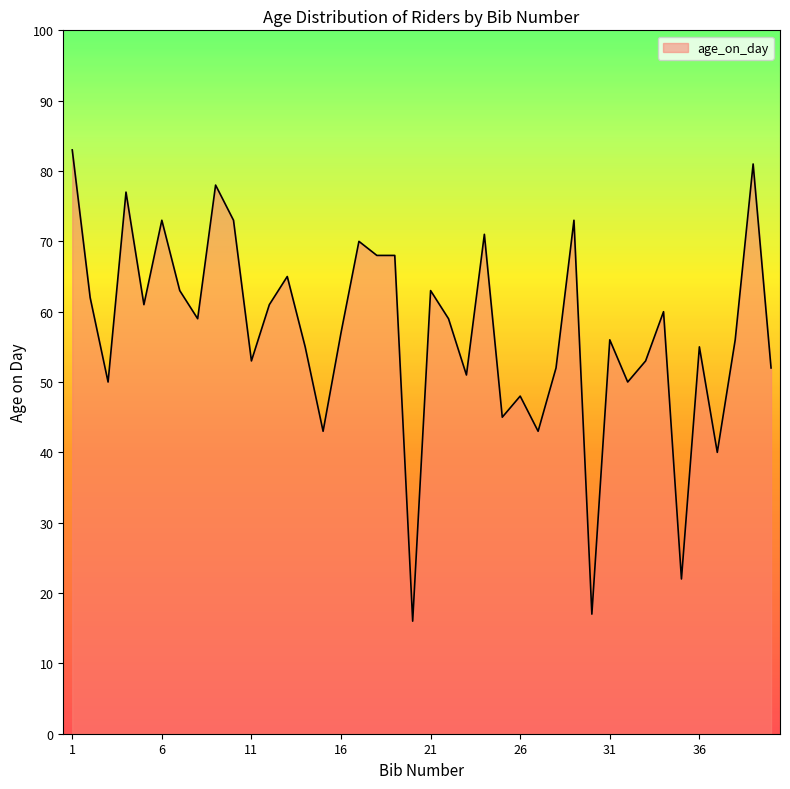

What is the sum of all values?

2282